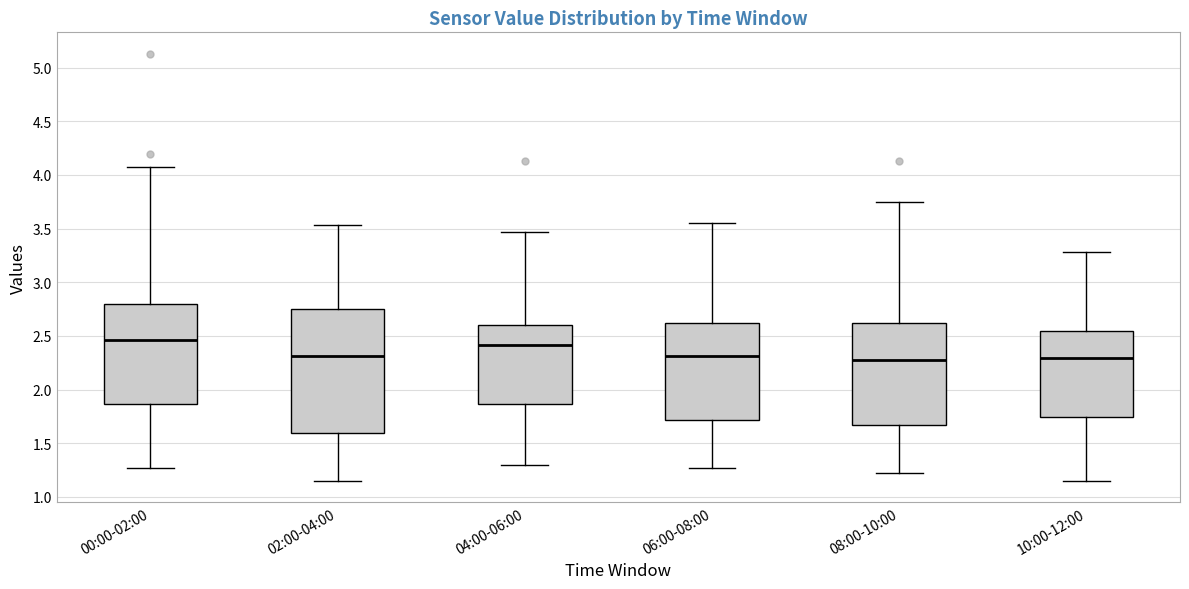

Comparing the boxes themselves (not the whiskers), which one is the tallest?

02:00-04:00